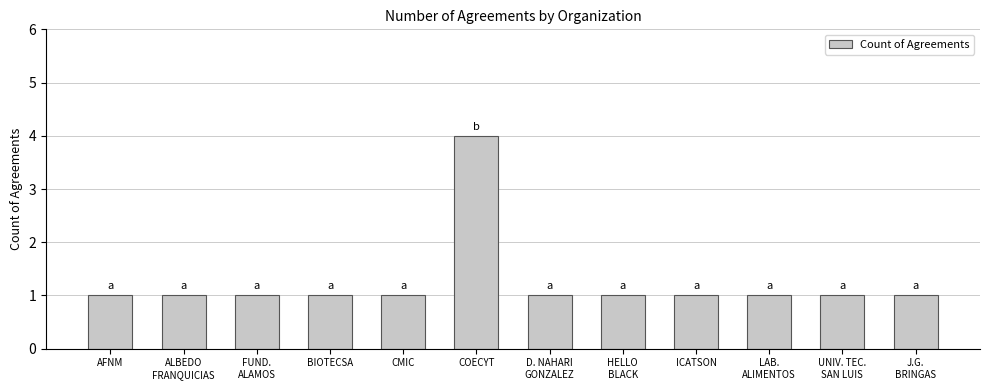

Count the number of data series in this chart.

1